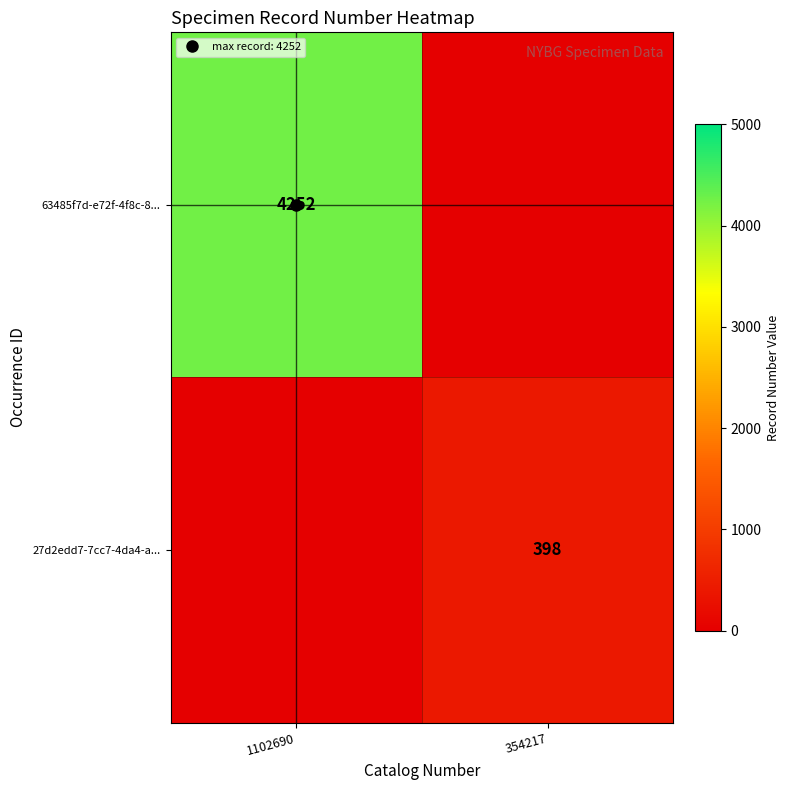

What is the difference between the 27d2edd7-7cc7-4da4-a... values at 1102690 and 354217?

398